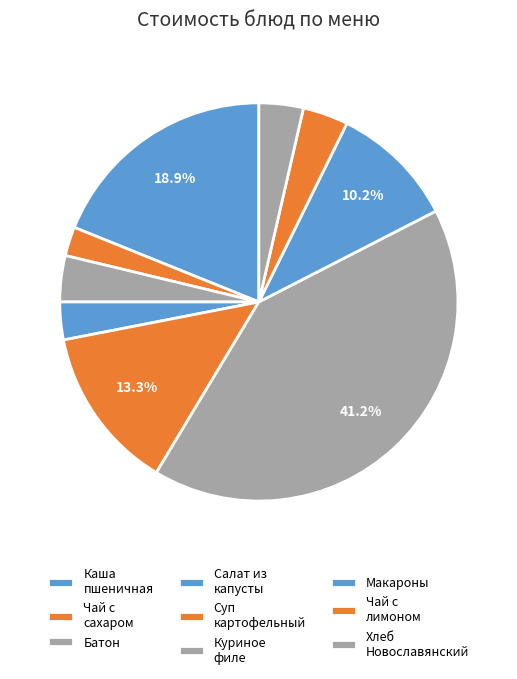

How many slices are in this pie chart?

9